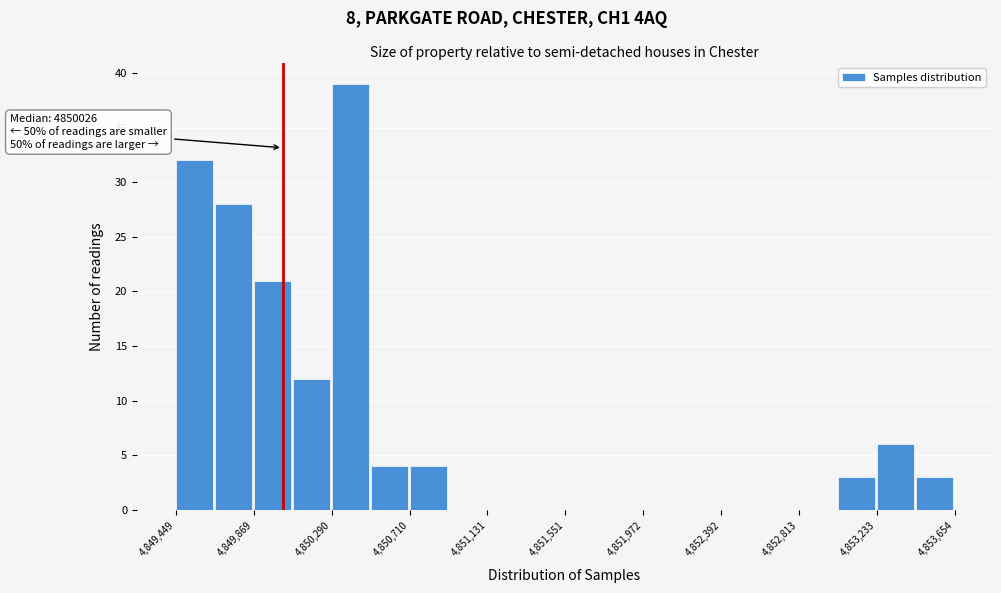

Which range on the x-axis has the tallest bar?

4850300 to 4850500